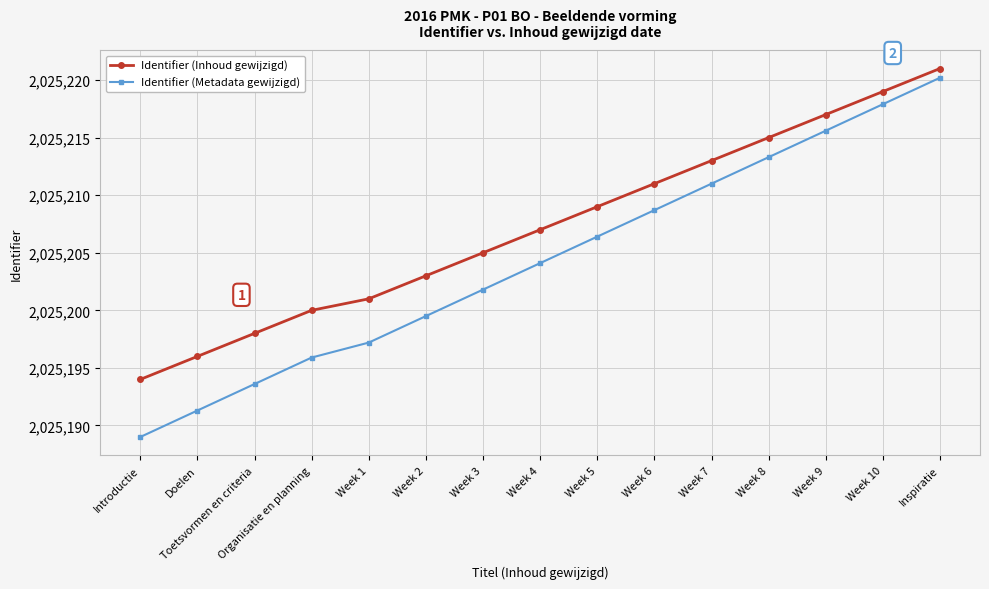

Which series has the widest spread of values?

Identifier (Metadata gewijzigd)